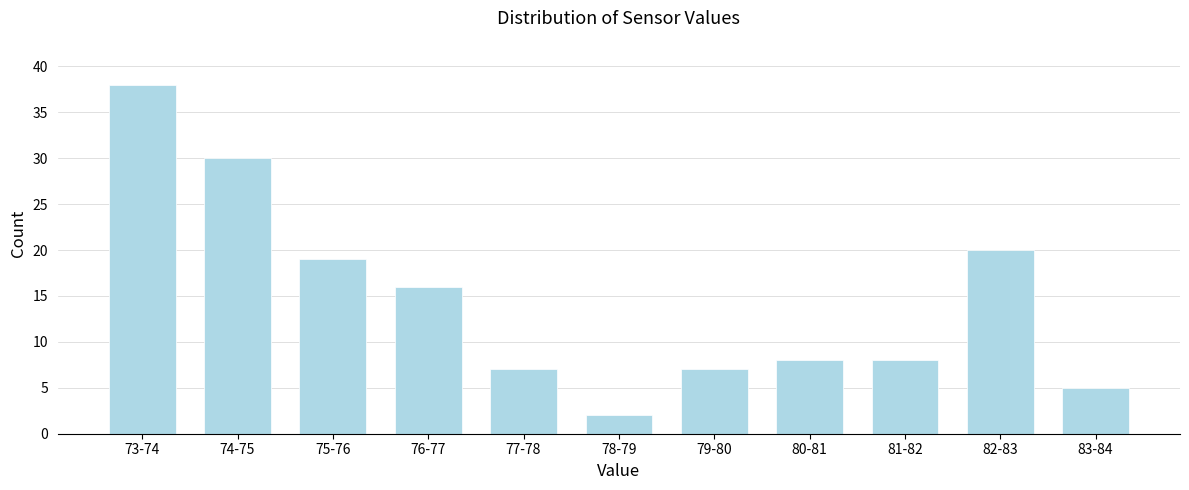

Reading right to left, extract all data points from this chart.

83-84=5	82-83=20	81-82=8	80-81=8	79-80=7	78-79=2	77-78=7	76-77=16	75-76=19	74-75=30	73-74=38